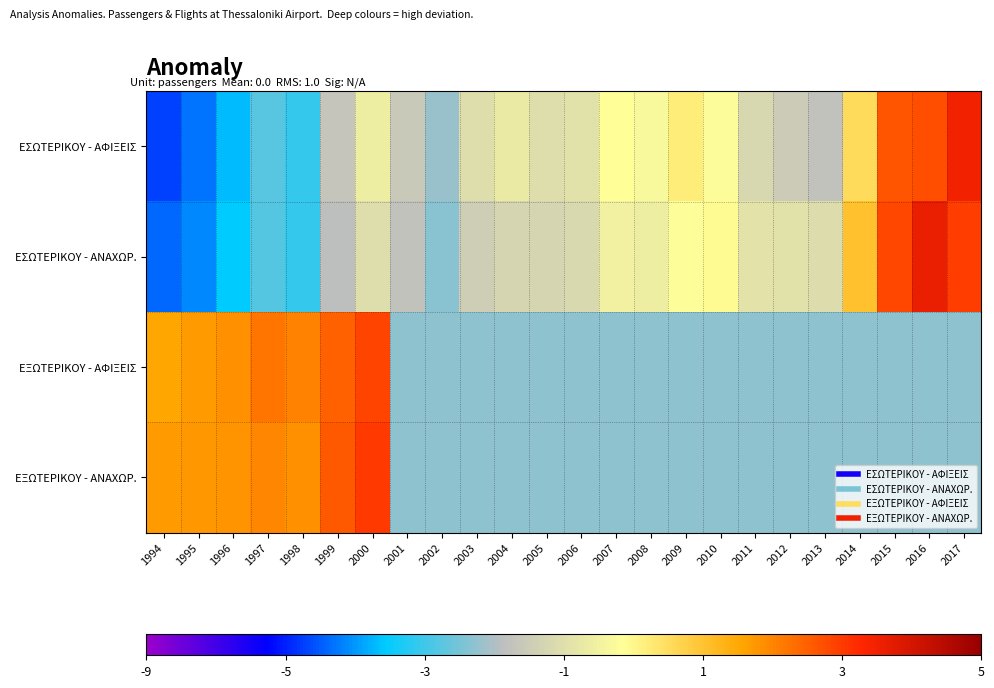

Between 2002 and 2000, which is larger?

2000